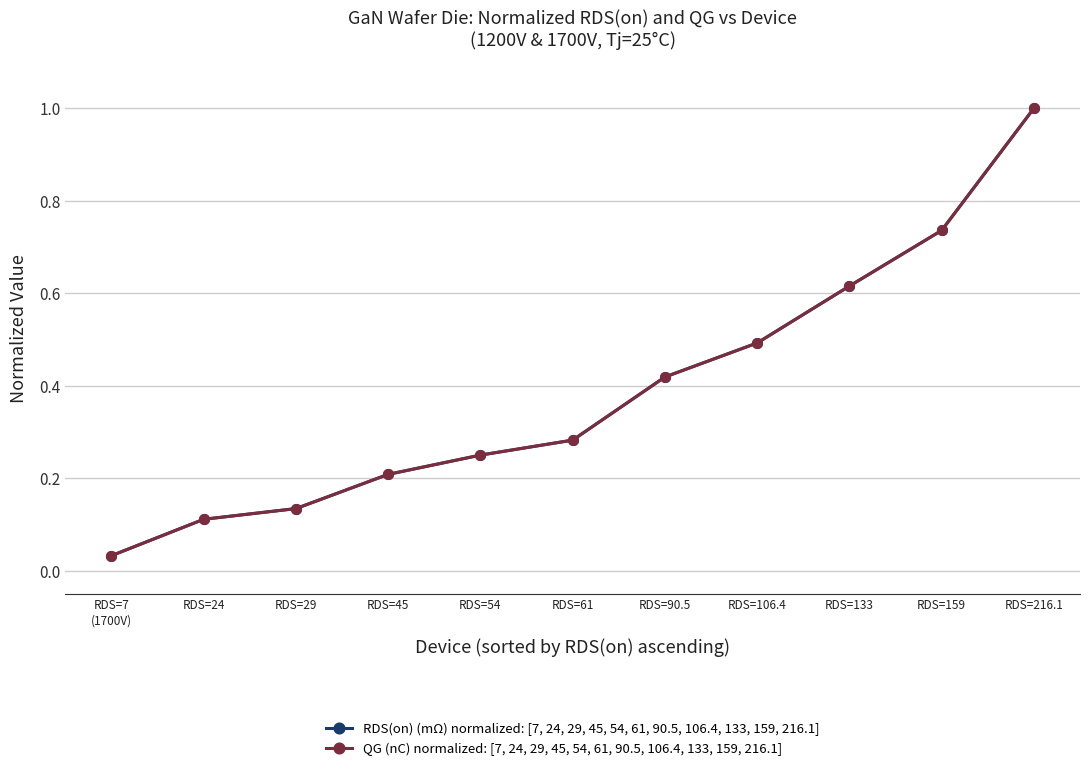

Does the chart have visible grid lines?

Yes